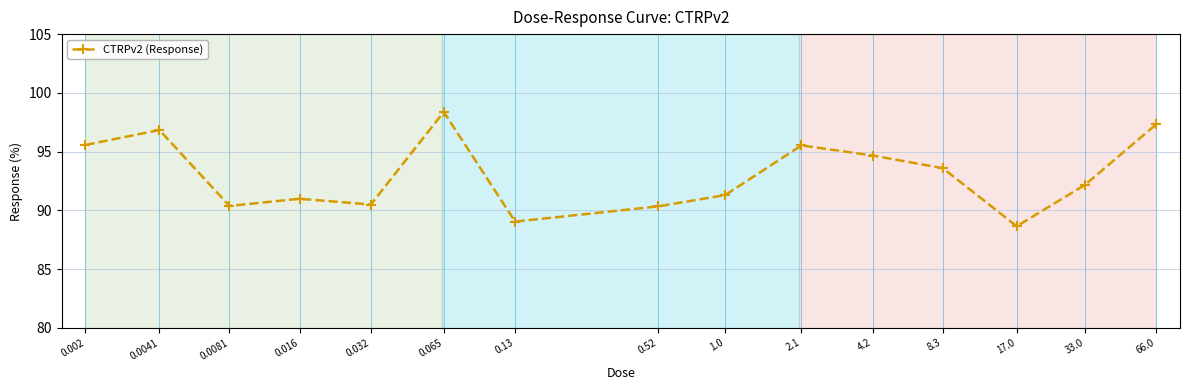

Is it true that the value at 8.3 is 93.6?

True